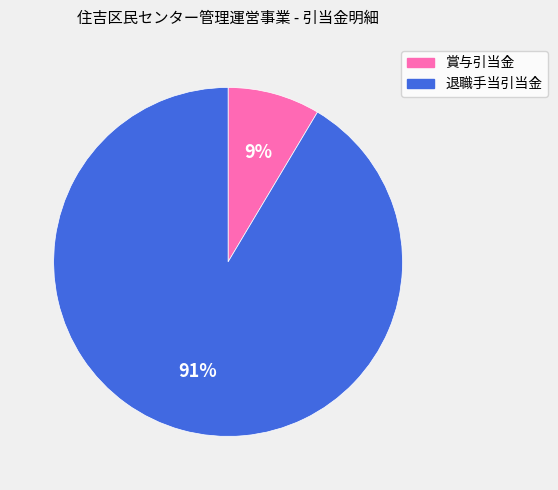

Is there a majority slice in this chart?

Yes